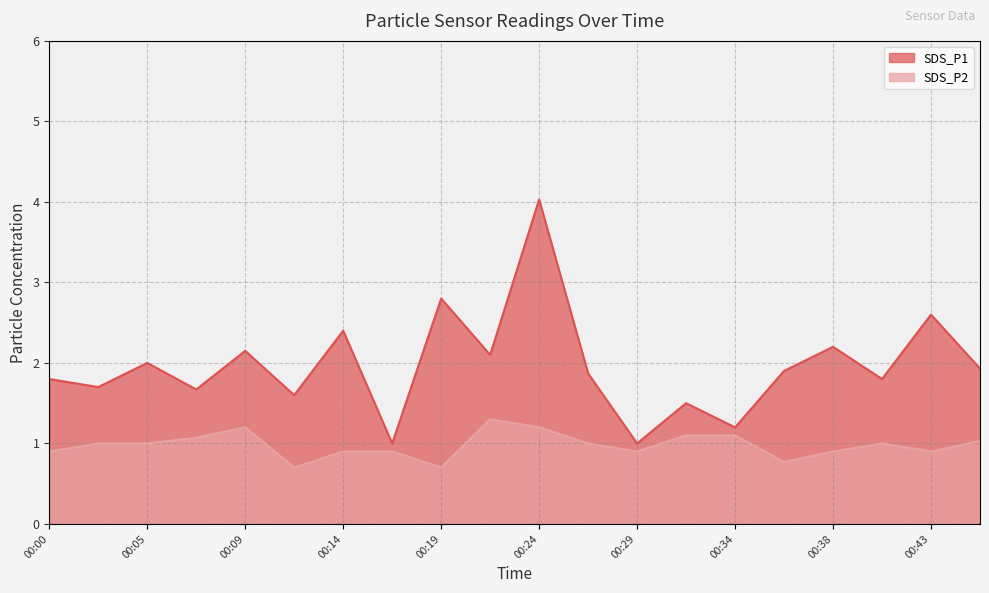

What position from the right is 13?

7